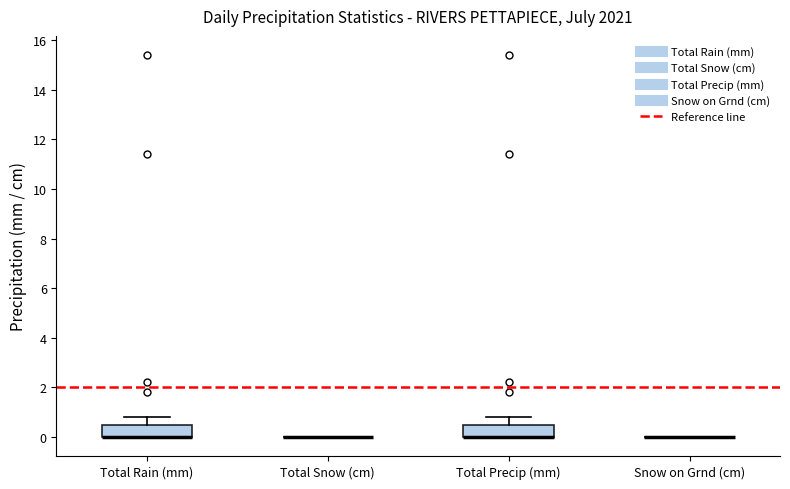

Reading left to right, transcribe this box plot: for each box, give where its median line is, the range the box spans, and where its two whiskers end, as read against the y-axis. The values are not printed on the chart, so give them approximately, as read against the axis.

Total Rain (mm): median 0.0 (drawn on the box's lower edge), box 0.0 to 0.6, whiskers 0.0 to 0.8
Total Snow (cm): box collapsed to a line at 0.0, whiskers 0.0 to 0.0
Total Precip (mm): median 0.0 (drawn on the box's lower edge), box 0.0 to 0.6, whiskers 0.0 to 0.8
Snow on Grnd (cm): box collapsed to a line at 0.0, whiskers 0.0 to 0.0